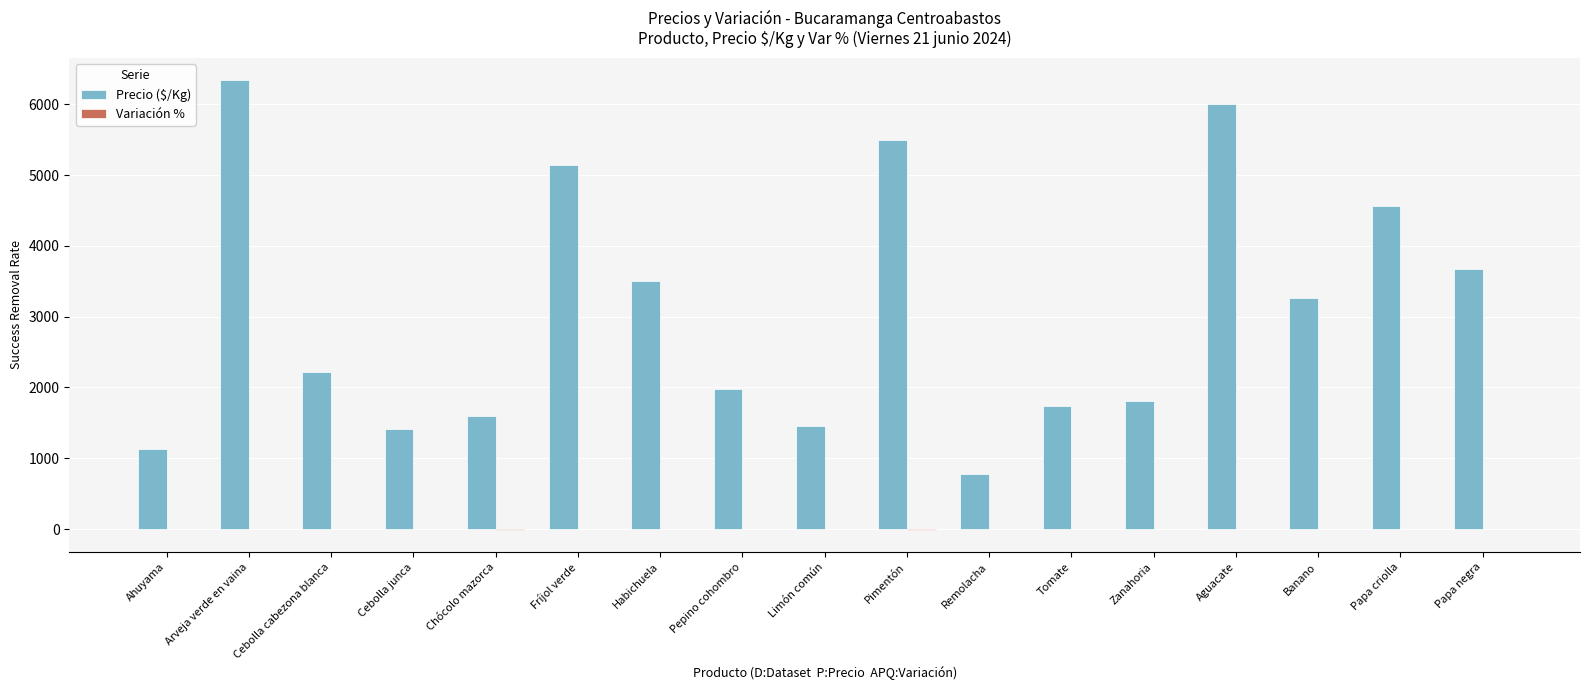

Which category has the highest value across all series?

Arveja verde en vaina